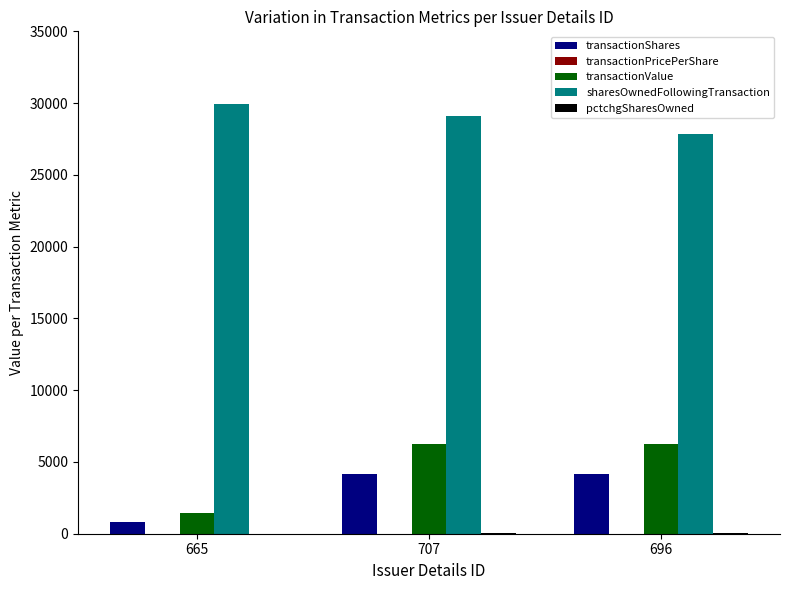

Which series has the largest total across all categories?

sharesOwnedFollowingTransaction